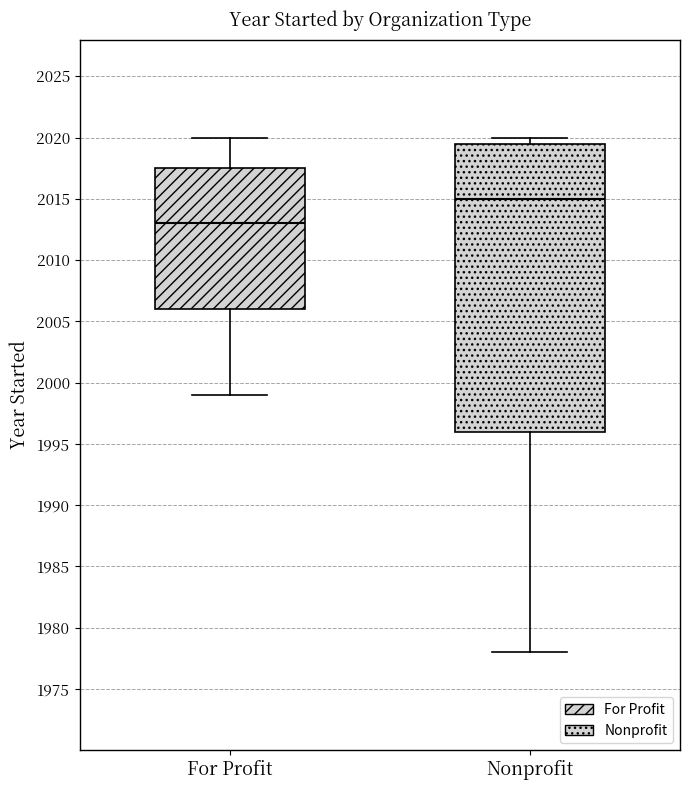

Which box's median line is the highest?

Nonprofit